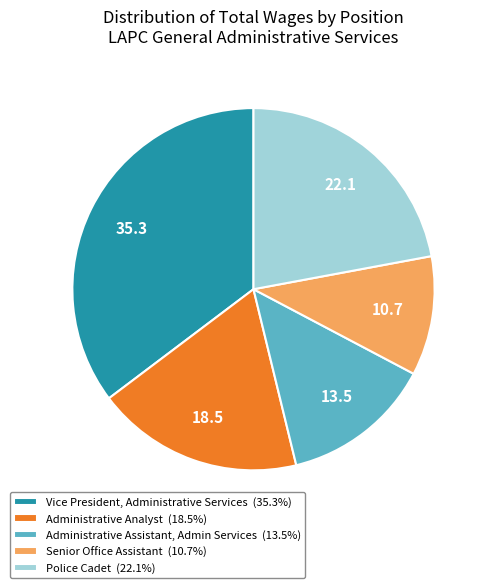

What is the ratio of the value at Vice President, Administrative Services to the value at Administrative Analyst?

1.9